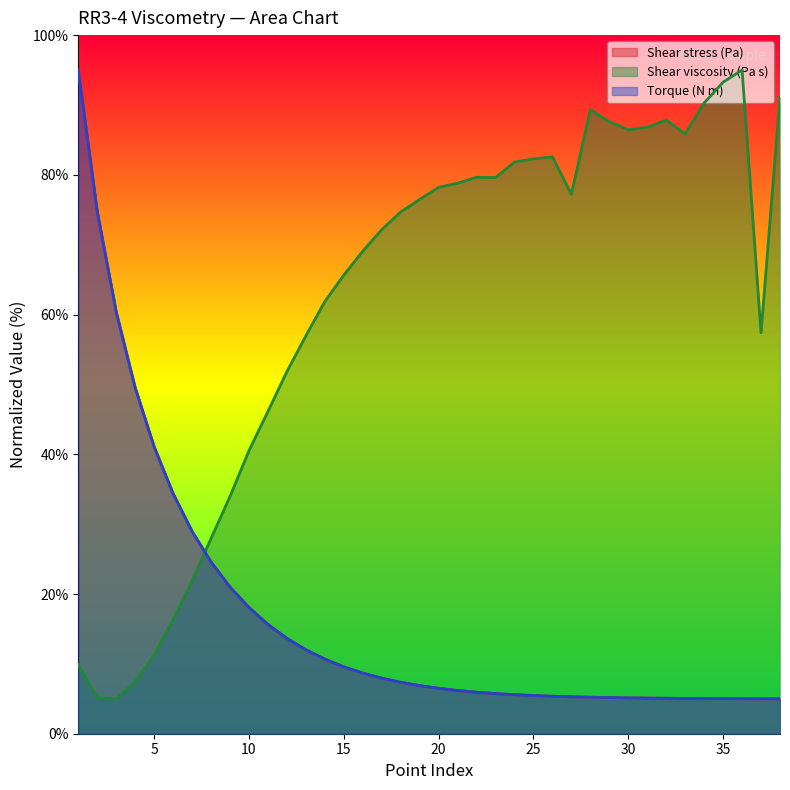

Reading left to right, what are all the values shown in this chart?

Shear stress (Pa): 95.0	74.8	60.4	49.5	41.1	34.4	29.0	24.6	21.0	18.1	15.6	13.7	12.0	10.7	9.6	8.7	8.0	7.4	6.9	6.5	6.2	5.9	5.7	5.6	5.5	5.4	5.3	5.2	5.2	5.1	5.1	5.1	5.1	5.0	5.0	5.0	5.0	5.0
Shear viscosity (Pa s): 9.9	5.1	5.0	7.4	11.3	16.3	21.9	27.9	34.0	40.5	46.1	51.8	57.0	61.9	65.6	69.1	72.2	74.7	76.5	78.2	78.8	79.7	79.6	81.8	82.3	82.6	77.2	89.3	87.6	86.5	86.8	87.8	85.9	90.3	93.3	95.0	57.4	91.1
Torque (N m): 95.0	74.8	60.4	49.5	41.1	34.4	29.0	24.6	21.0	18.1	15.6	13.6	12.0	10.7	9.6	8.7	8.0	7.4	6.9	6.5	6.2	5.9	5.7	5.6	5.5	5.4	5.3	5.2	5.2	5.1	5.1	5.1	5.1	5.0	5.0	5.0	5.0	5.0